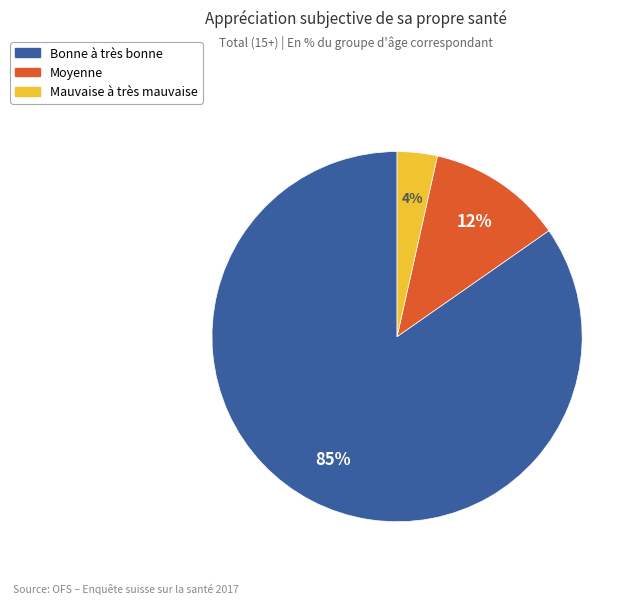

Which slice is the smallest?

Mauvaise à très mauvaise